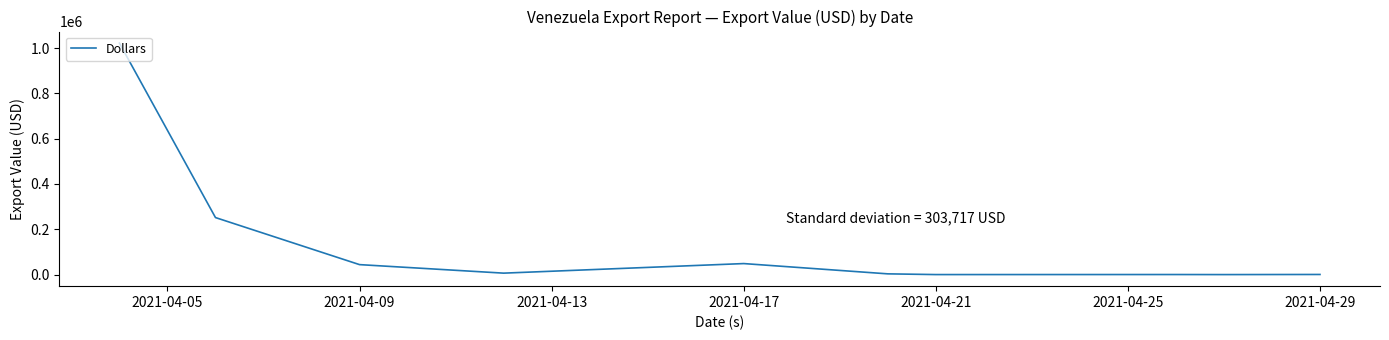

What is the difference between the maximum and minimum values?

1021879